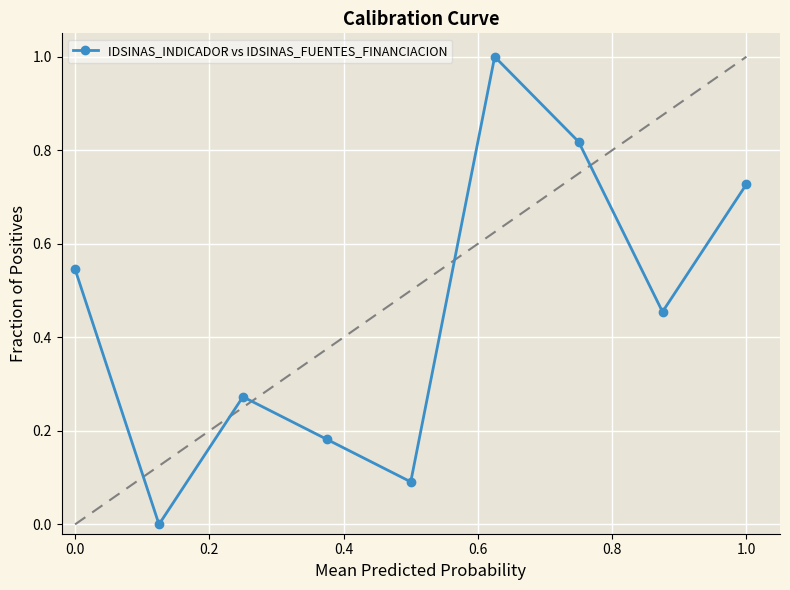

What is the difference between the maximum and minimum values?

1.0